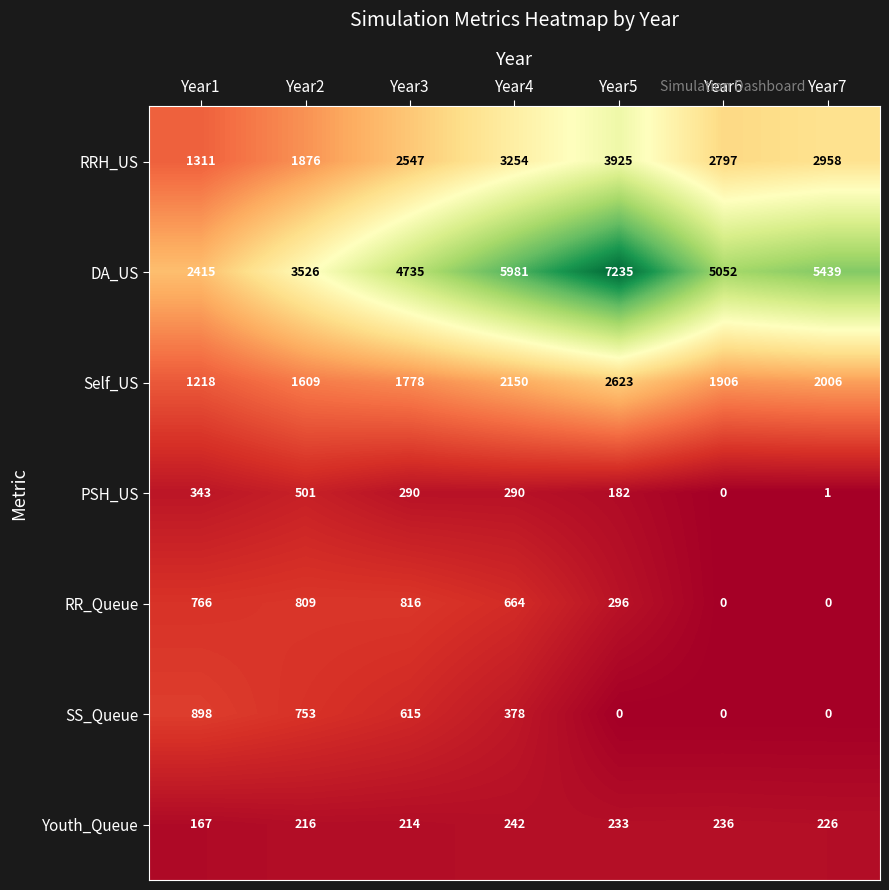

Which series has the largest range (max minus min)?

DA_US